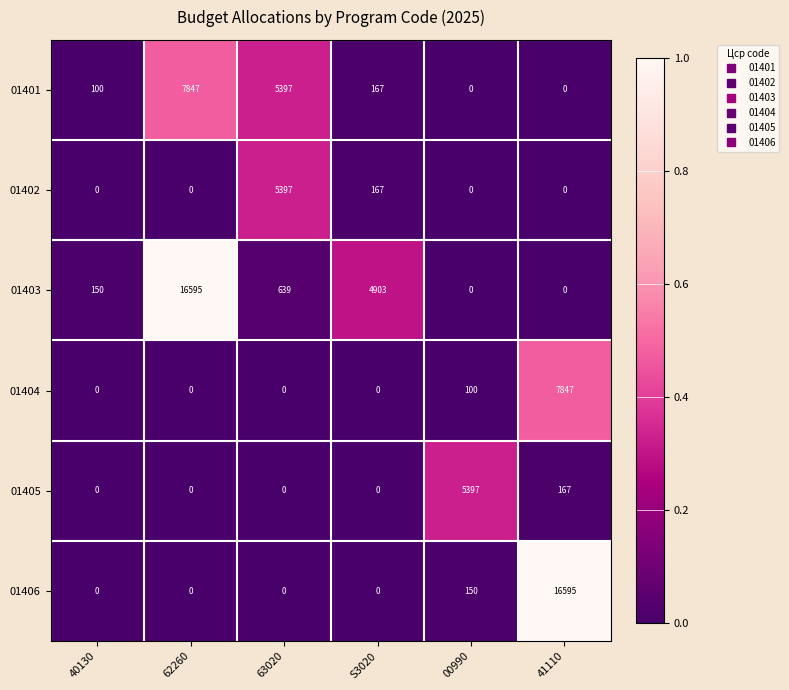

Where is 01402 nearest to the value 2698?

S3020